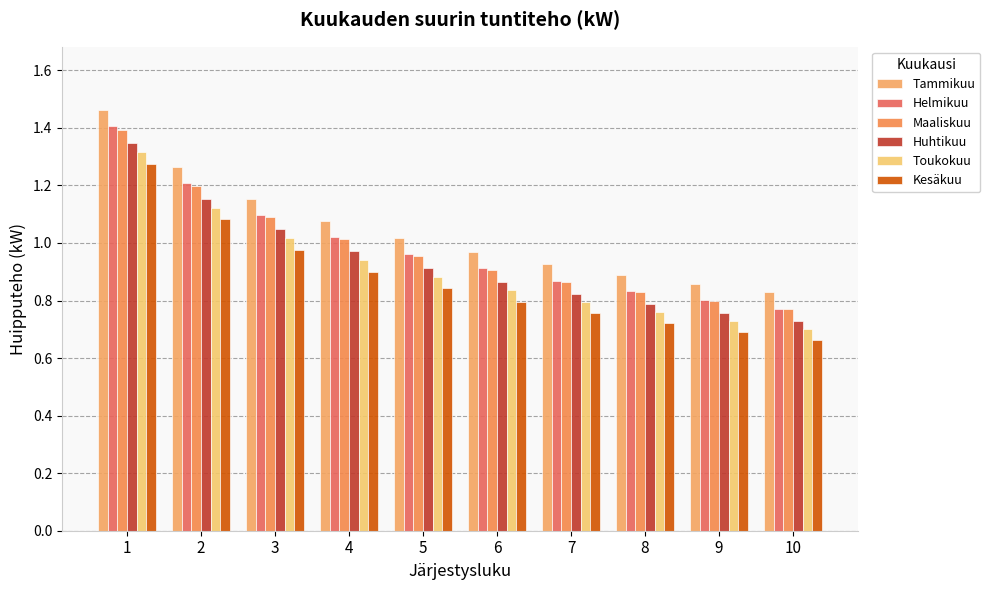

What is the average value of the Kesäkuu series?

0.9